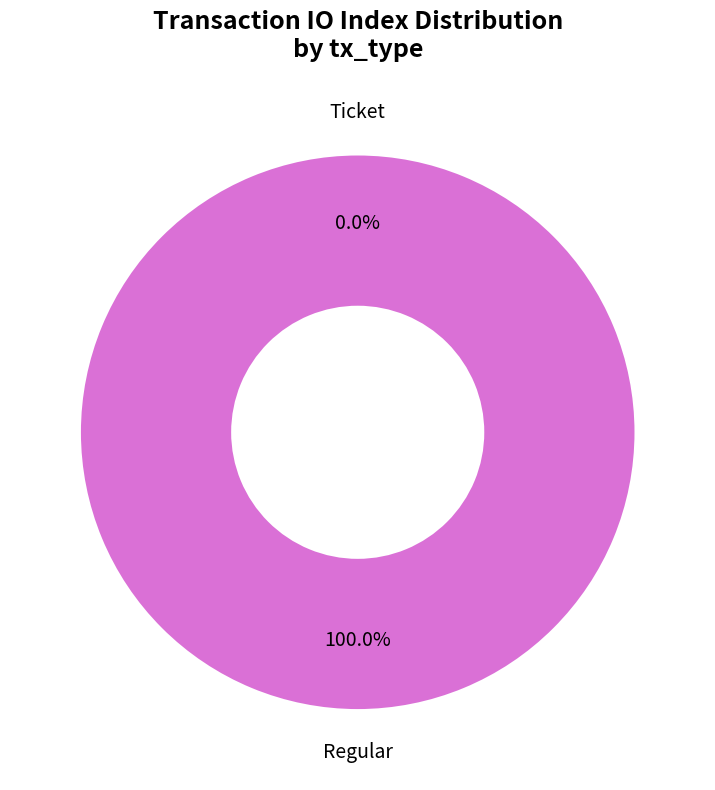

Count the number of slices in the pie.

2